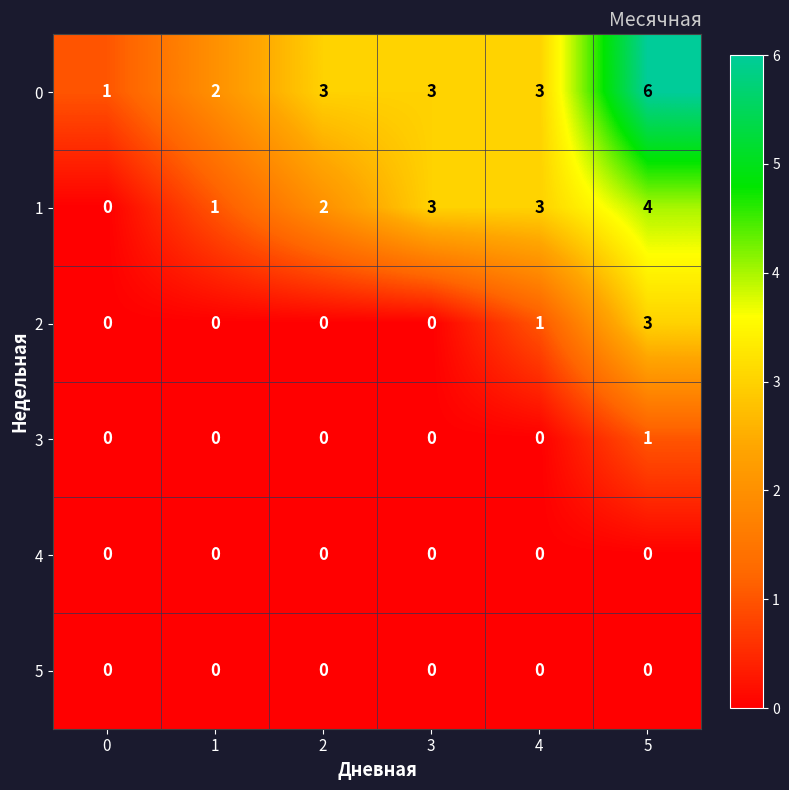

Count the 2 values in the range 0 to 1.

5